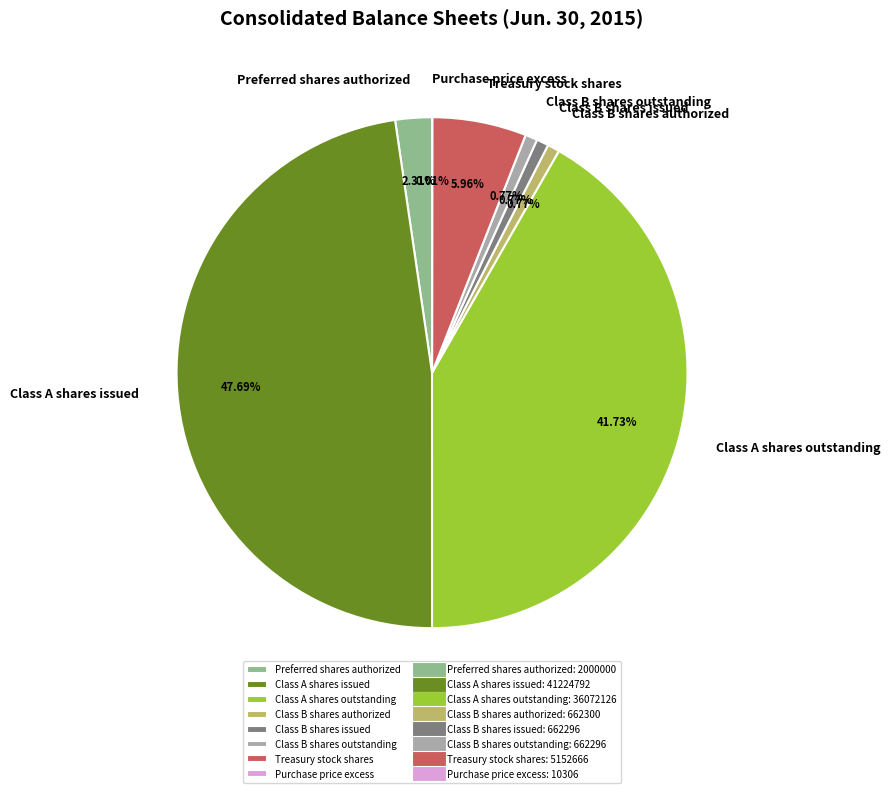

Does Class A shares issued represent more than half of the total?

No